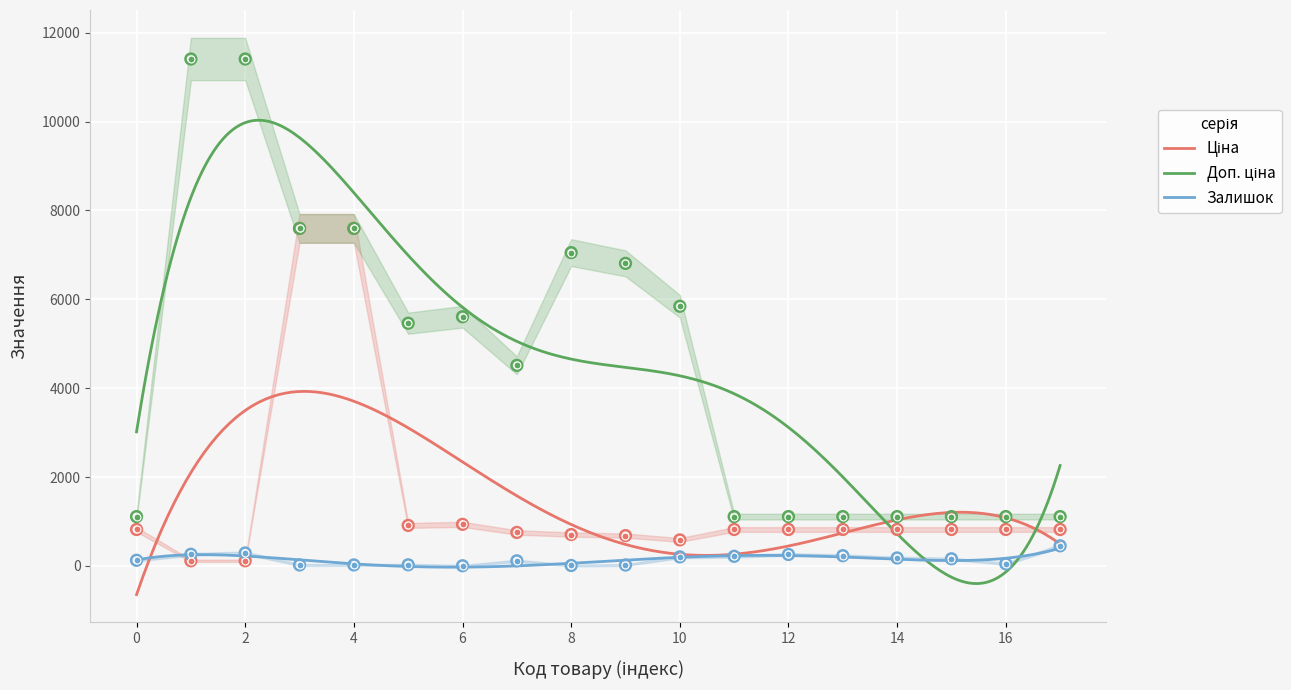

Is the value of Ціна at 14 greater than the value of Залишок at 14?

Yes